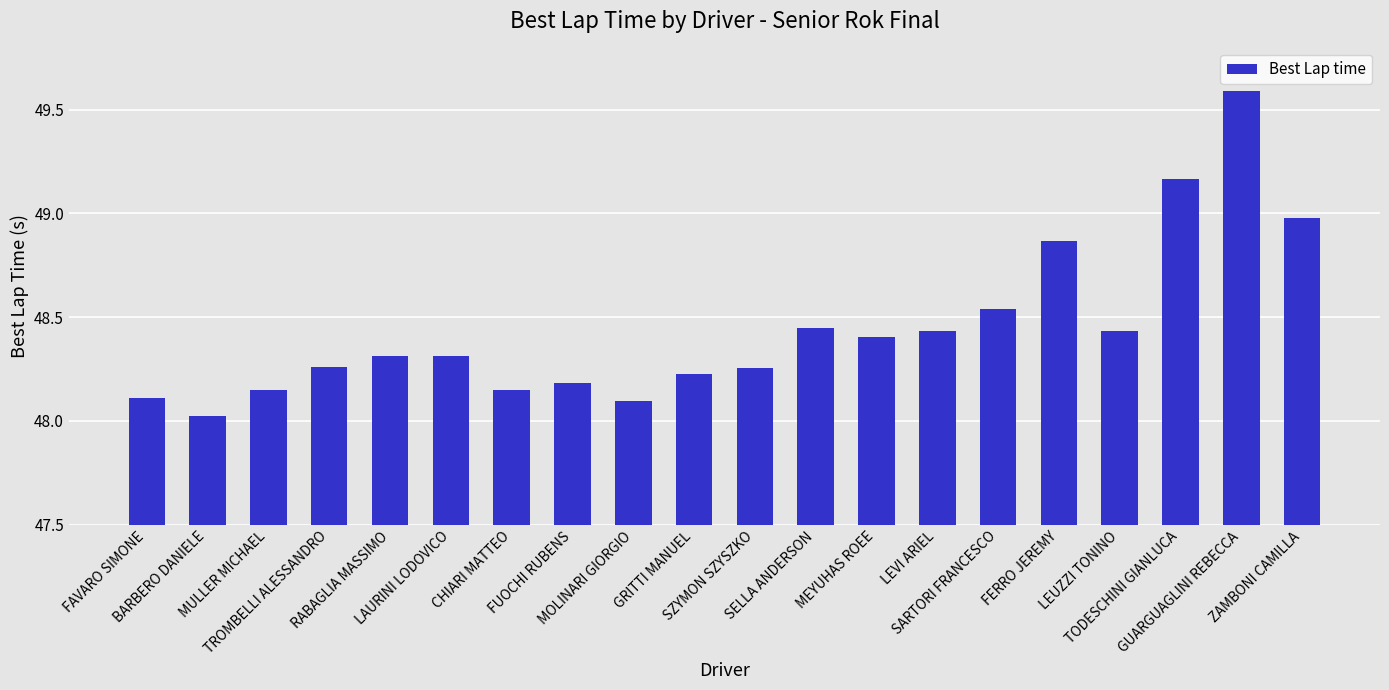

Which has a higher value, BARBERO DANIELE or TROMBELLI ALESSANDRO?

TROMBELLI ALESSANDRO